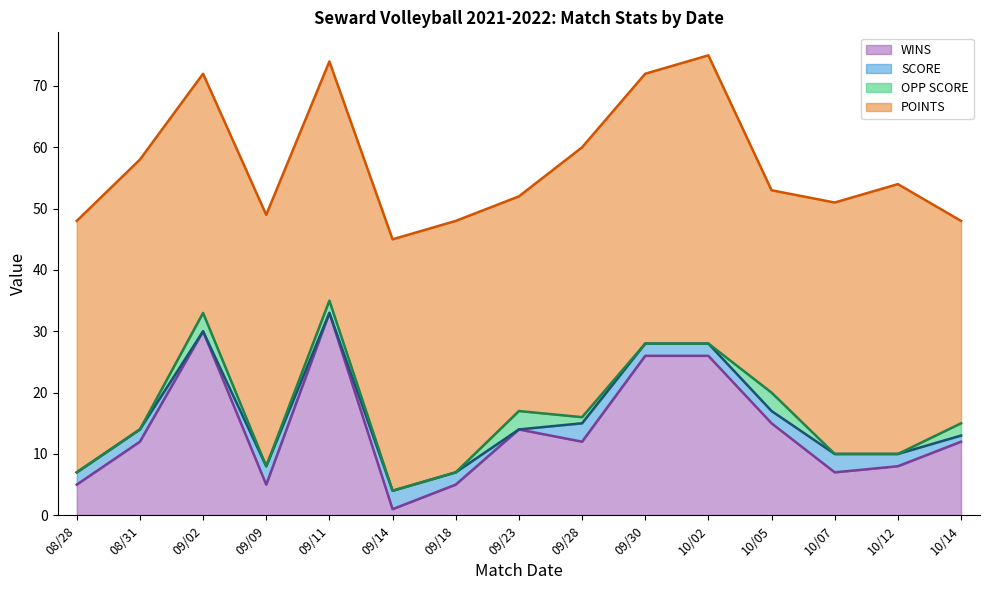

List the labels in order of WINS value, largest first.

09/11, 09/02, 09/30, 10/02, 10/05, 09/23, 08/31, 09/28, 10/14, 10/12, 10/07, 08/28, 09/09, 09/18, 09/14